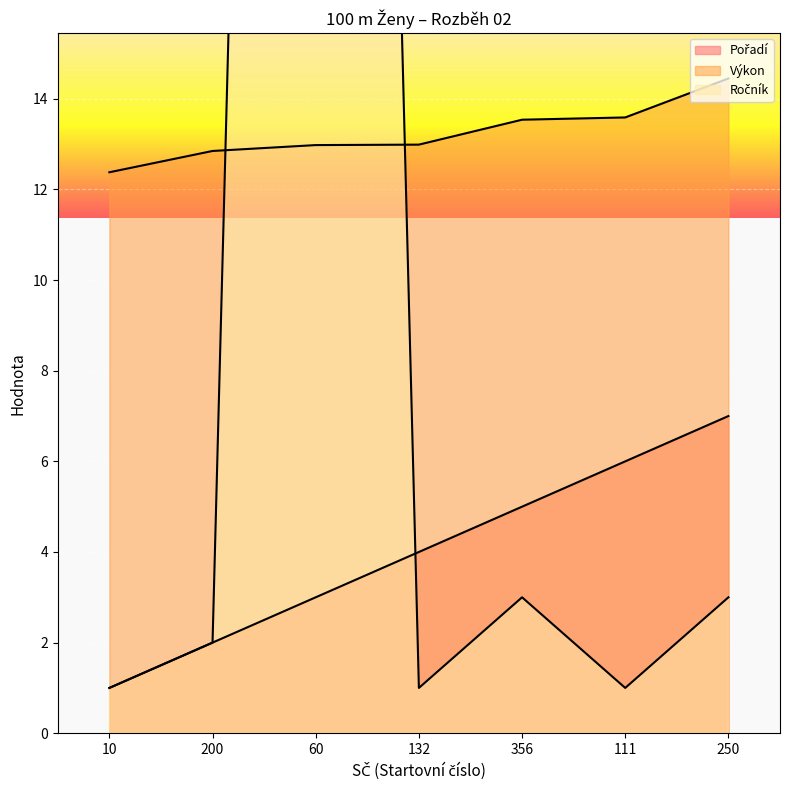

Read the Výkon value at 200.

12.8